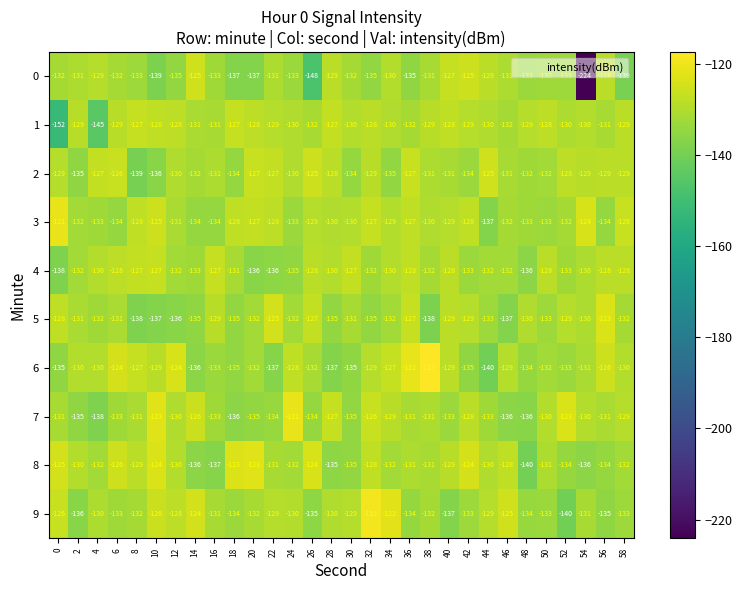

What is the spread (max minus min) of values at 52?

17